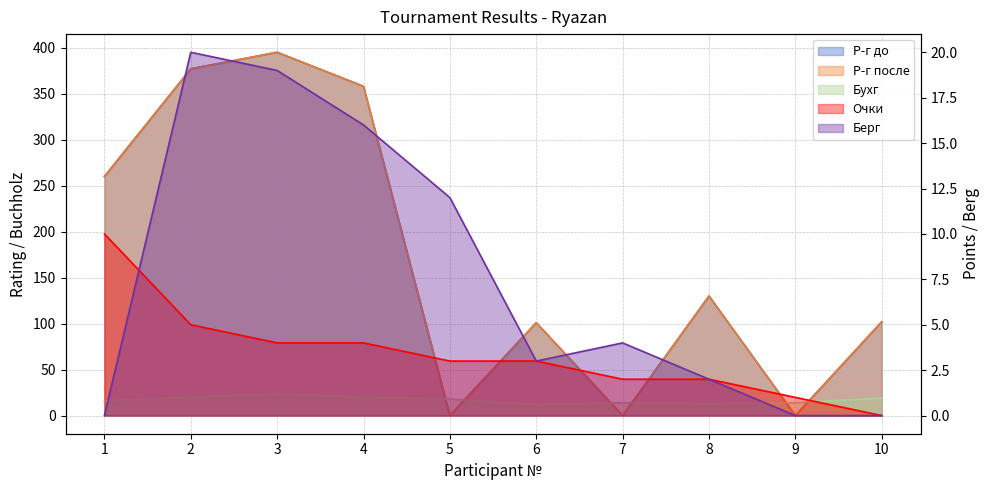

At 1, list the series in order from smallest to largest.

Берг, Очки, Бухг, Р-г до, Р-г после